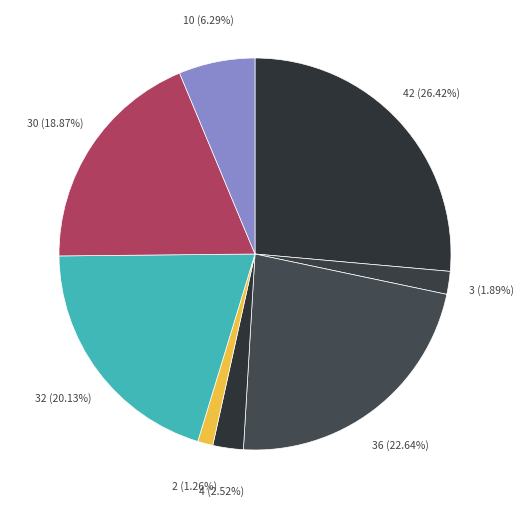

How many slices are in this pie chart?

8